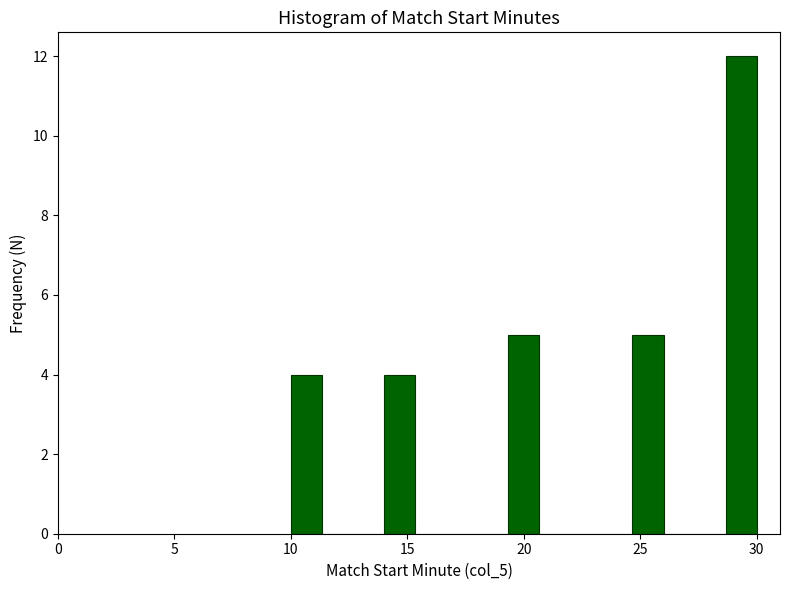

Read against the x-axis, roughly where is the centre of the tallest bar?

29.5